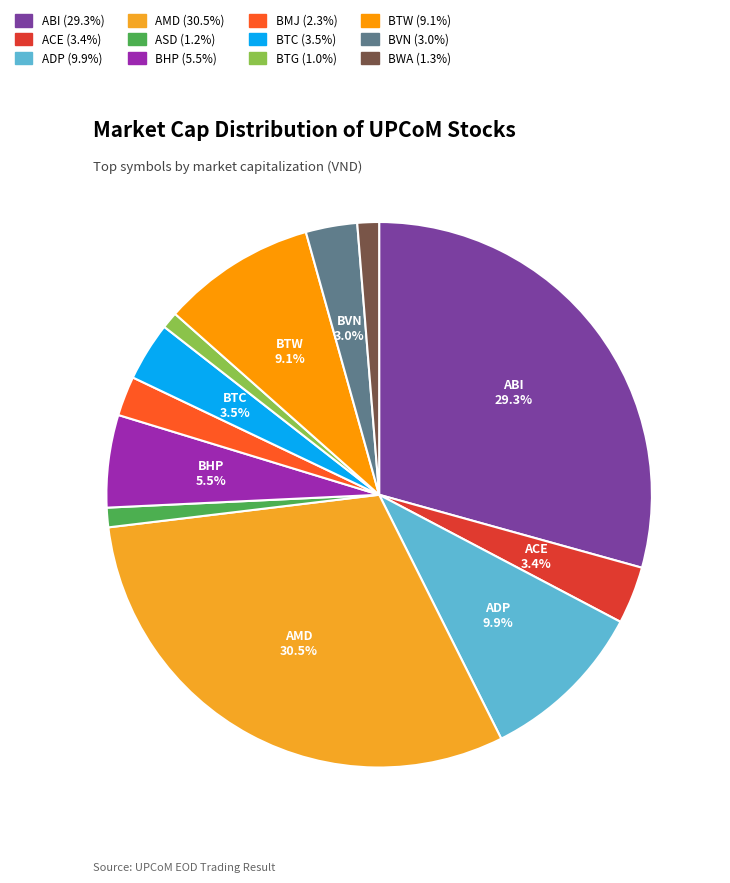

Does any single category account for the majority?

No